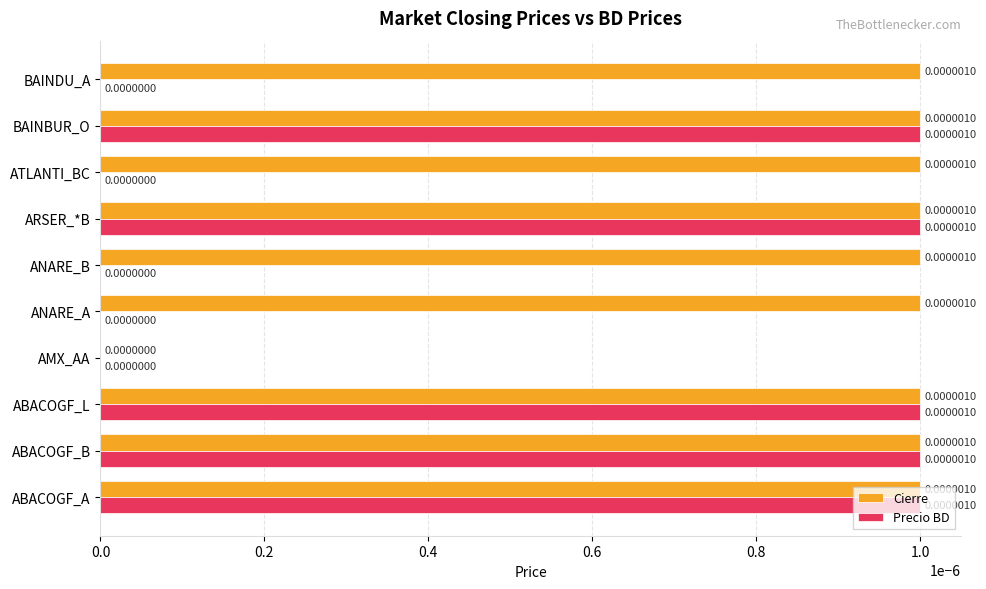

At which label is Cierre closest to 0?

AMX_AA